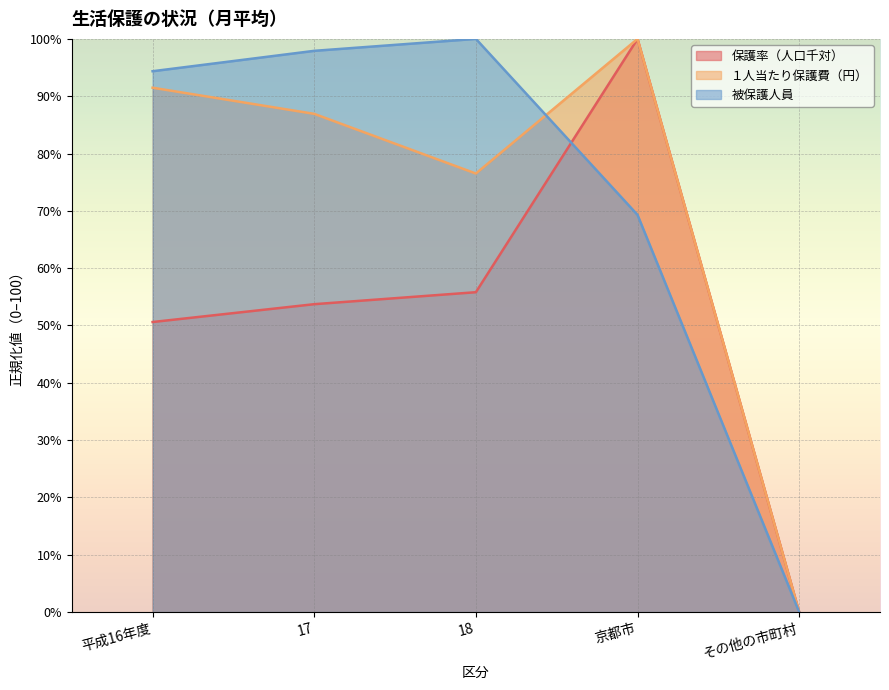

True or false: １人当たり保護費（円） and 保護率（人口千対） intersect in this chart.

False